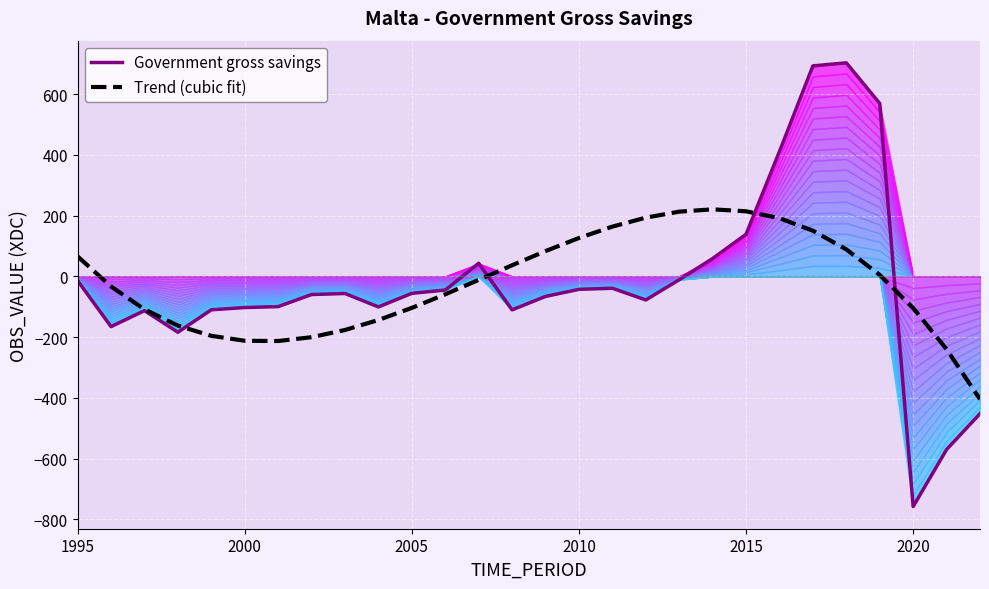

Reading left to right, what are all the values shown in this chart?

Government gross savings: -13.6	-165.0	-112.4	-183.5	-109.6	-102.1	-99.1	-59.4	-55.9	-100.2	-55.4	-44.6	43.6	-109.8	-65.6	-42.2	-38.7	-77.2	-10.7	59.2	139.0	411.6	693.4	703.4	569.6	-757.3	-569.6	-451.6
Trend (cubic fit): 66.2	-32.9	-108.1	-161.6	-195.4	-211.6	-212.4	-199.8	-176.1	-143.2	-103.4	-58.6	-11.1	37.0	83.7	126.8	164.2	193.8	213.5	221.1	214.6	191.9	150.8	89.2	5.1	-103.8	-239.5	-404.2